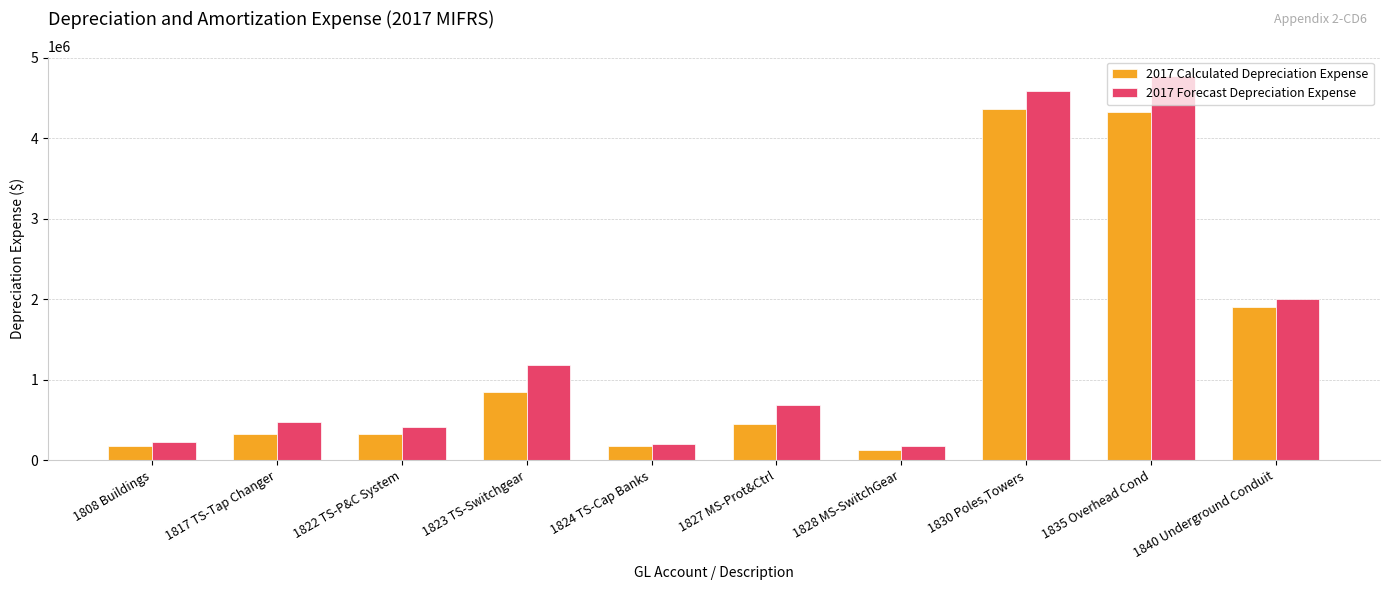

Which series has the widest spread of values?

2017 Forecast Depreciation Expense